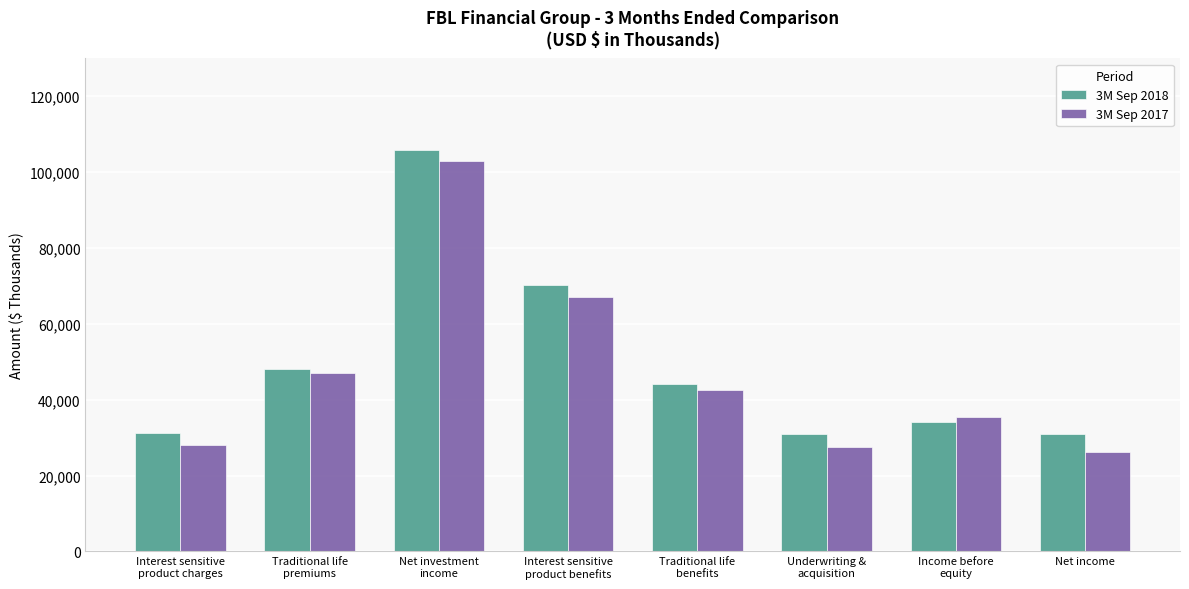

What is the approximate value of 3M Sep 2018 at Net investment
income, to the nearest 50?

105750